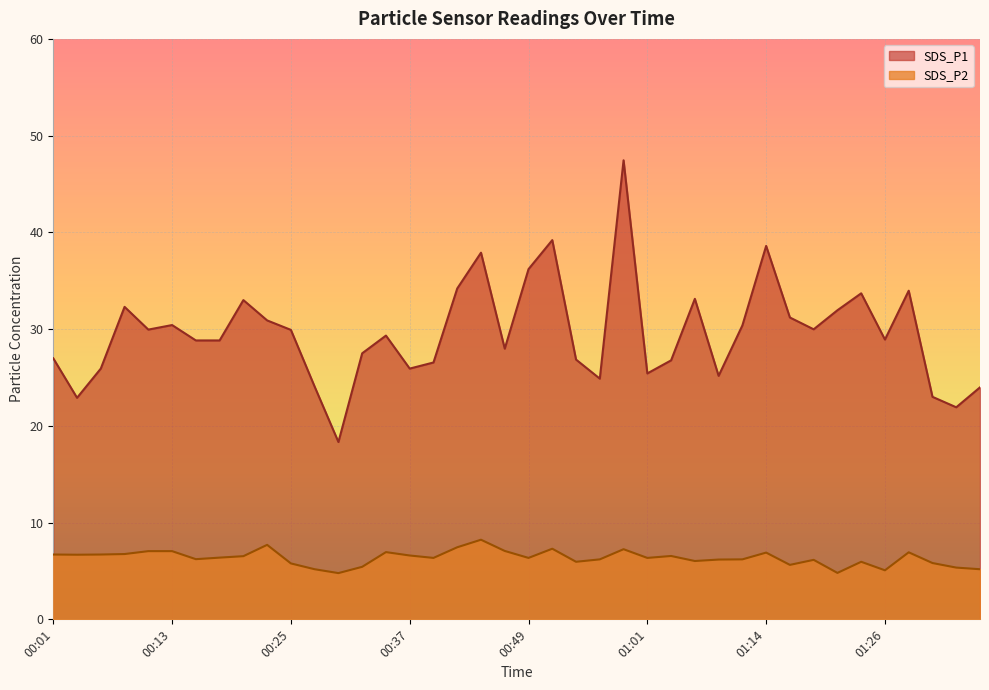

True or false: SDS_P2 has a value of 5.8 at 01:31.

True